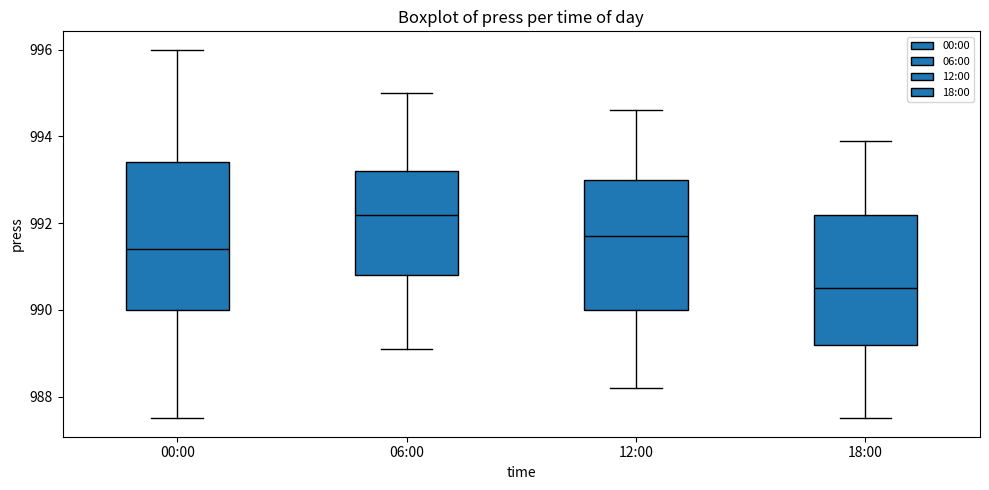

Where does the lower whisker of the box for 12:00 end on the y-axis? The values are not printed on the chart, so give them approximately, as read against the axis.

988.2